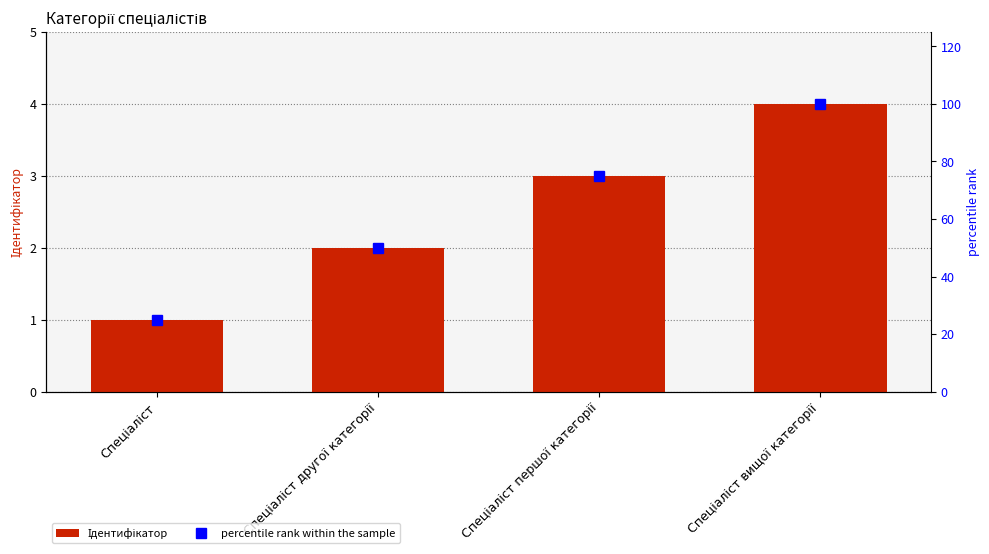

What is the value of the percentile rank within the sample bar at the 2nd from the left?

50